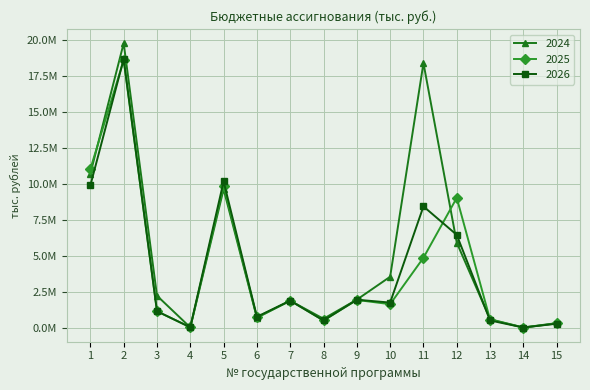

Which series has the largest total across all categories?

2024